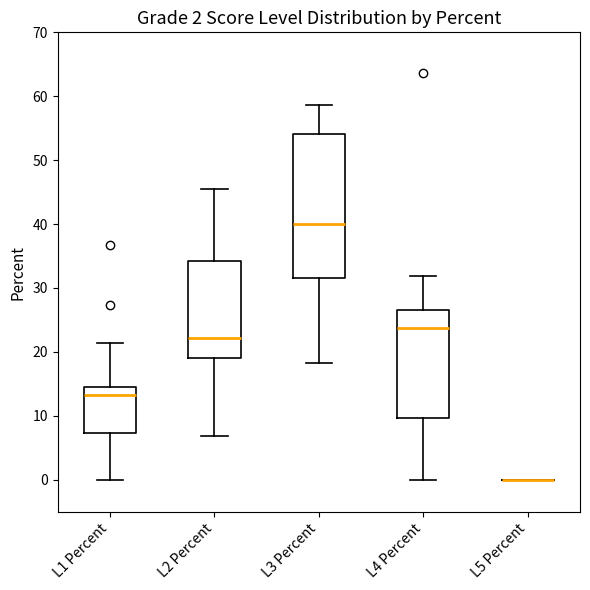

Comparing the boxes themselves (not the whiskers), which one is the tallest?

L3 Percent